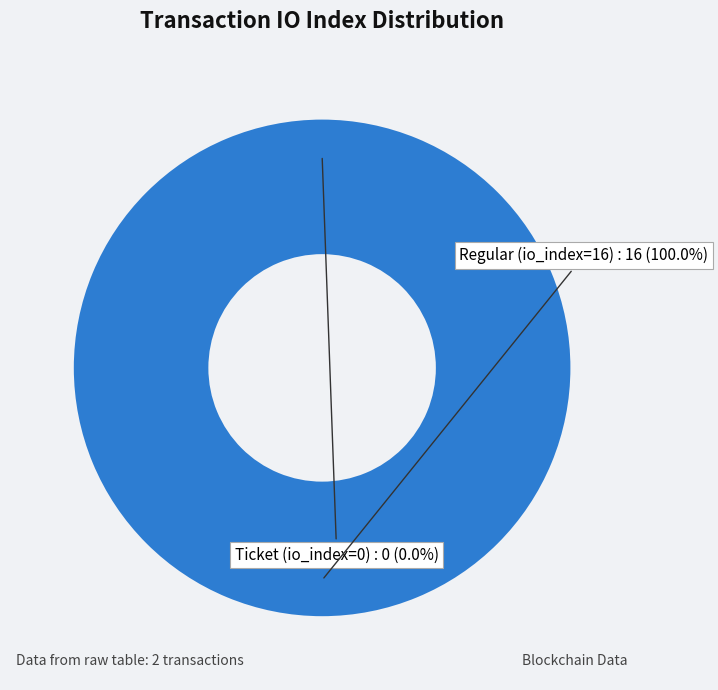

How many segments does this pie chart have?

2